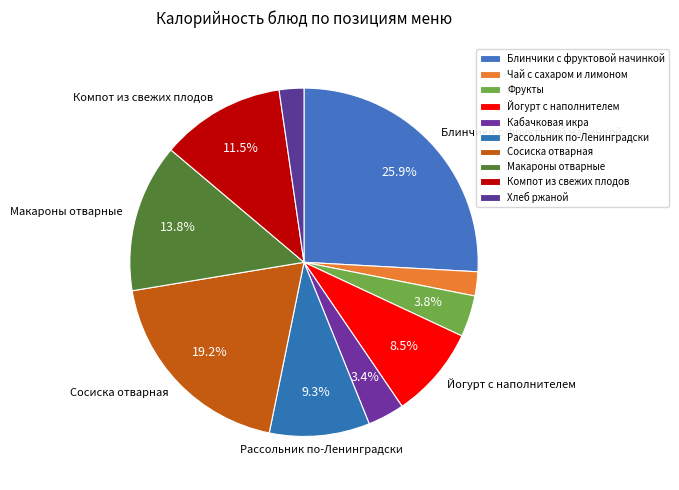

Is it true that Блинчики с фруктовой начинкой is 17% of the pie?

False